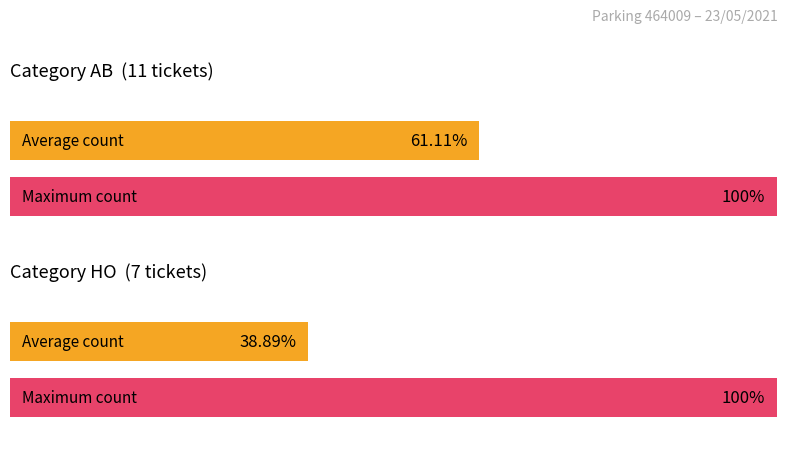

Rank the series by their maximum value, from lowest to highest.

HO, AB